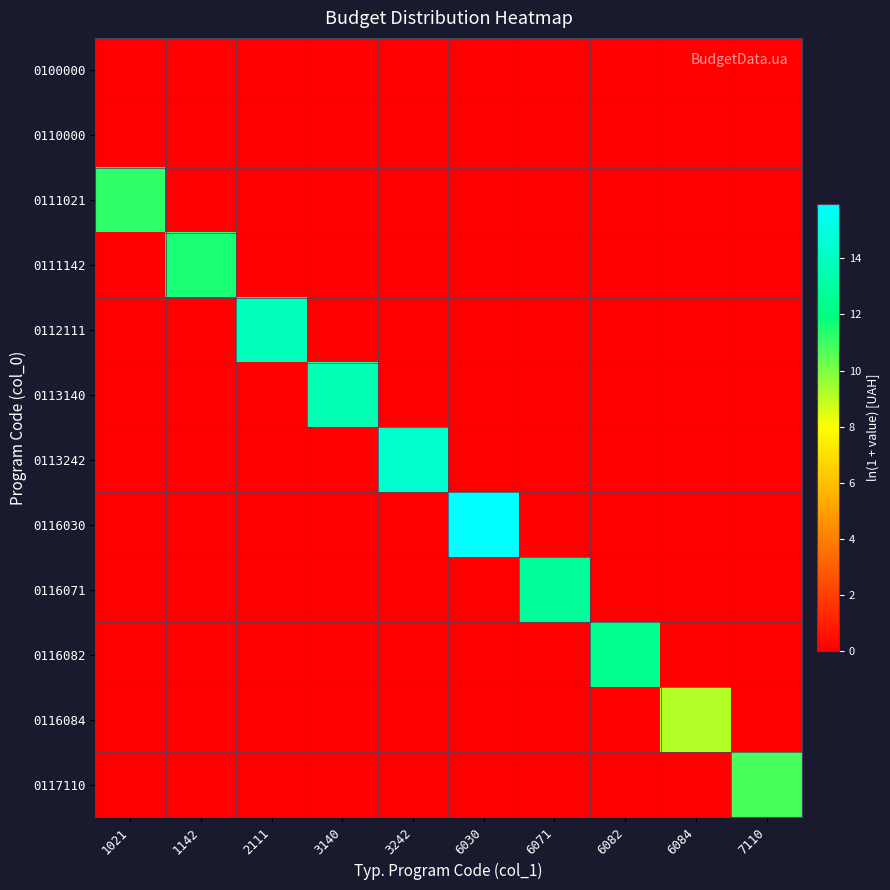

List the series in order of their peak value, highest first.

0116030, 0113242, 0112111, 0113140, 0116071, 0116082, 0111142, 0111021, 0117110, 0116084, 0100000, 0110000